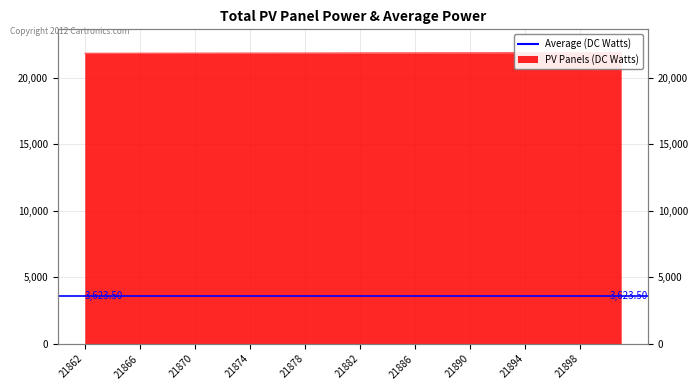

The chart shows a value of 38622 at 21867. True or false?

False